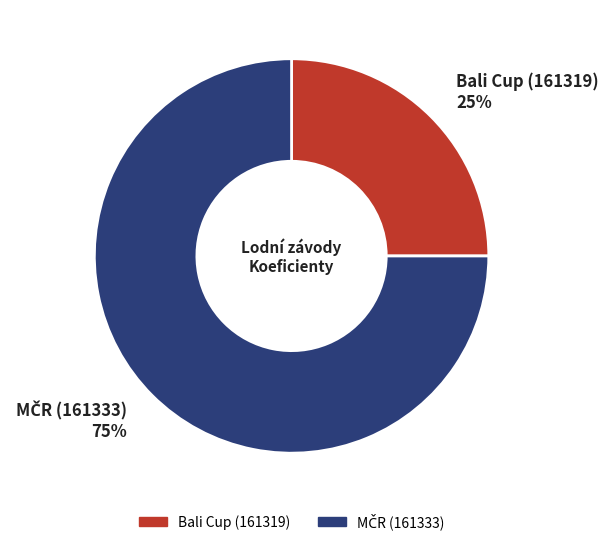

Is it true that Bali Cup (161319) is 25% of the pie?

True